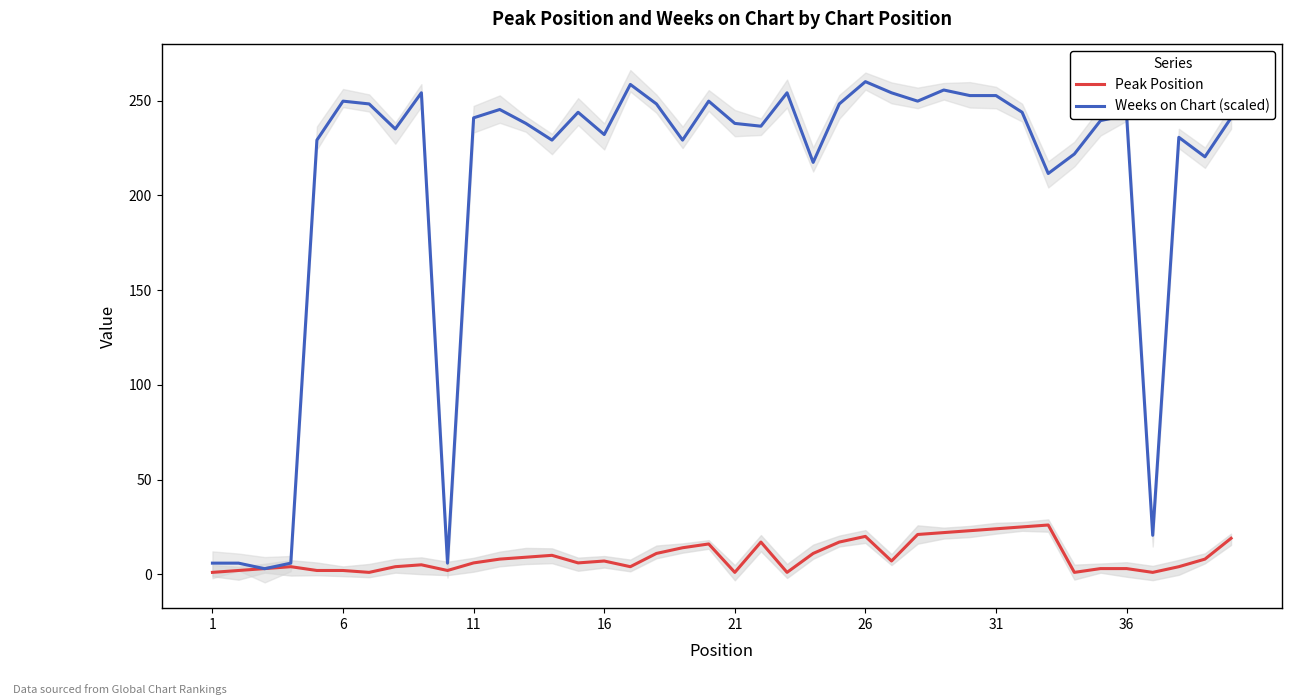

Which series ends up on top after the final intersection of Weeks on Chart (scaled) and Peak Position?

Weeks on Chart (scaled)